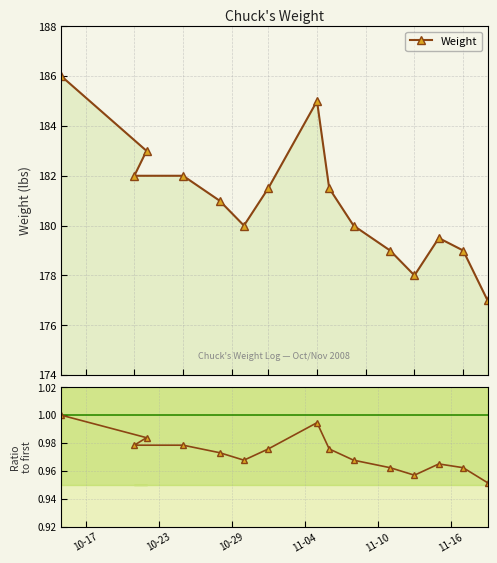

True or false: Weight has more than 0 points higher than both neighbors.

True